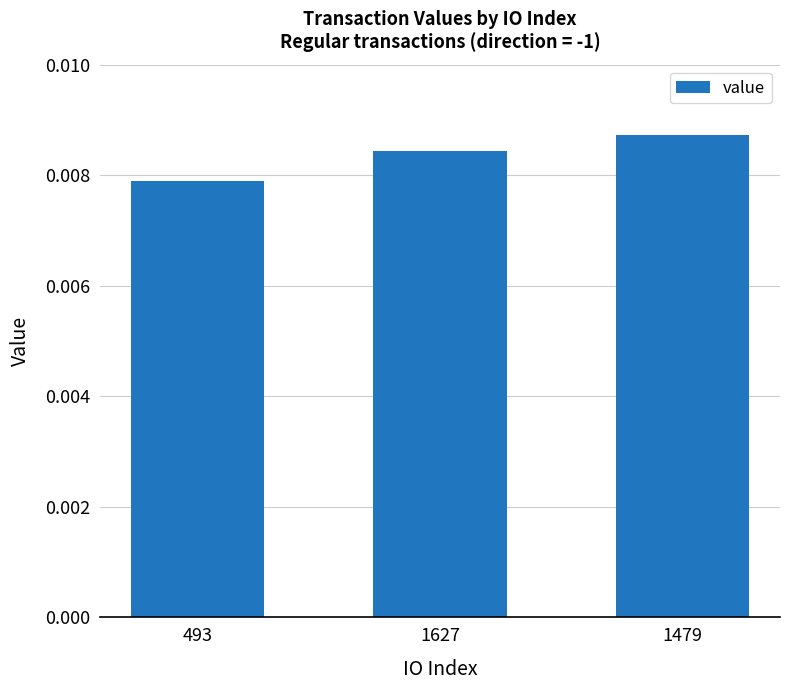

Rank the categories by value from lowest to highest.

493, 1627, 1479